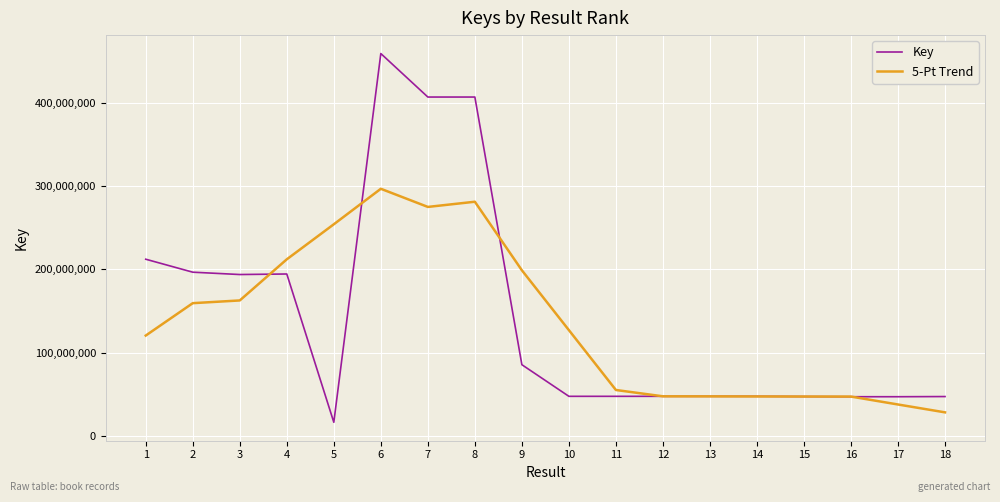

The value of Key at 13 is 47504045.0. True or false?

True